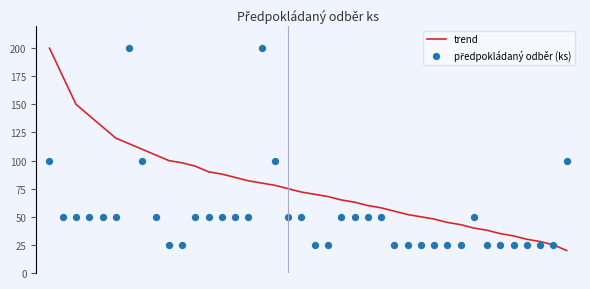

What are all the series names shown in the legend?

trend, předpokládaný odběr (ks)